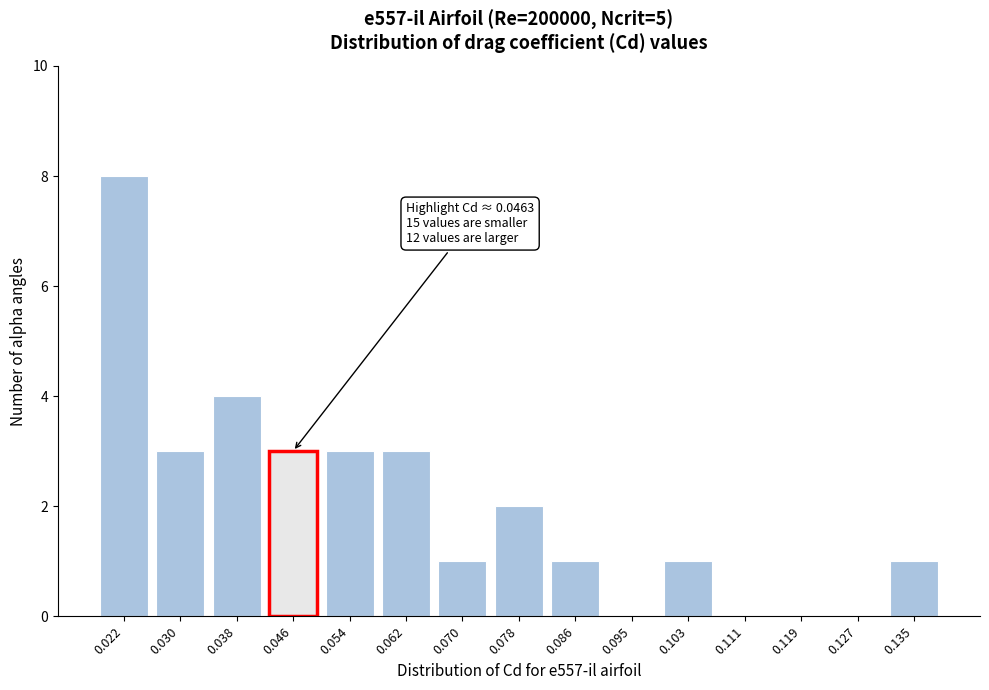

What is the sum of all values?

30